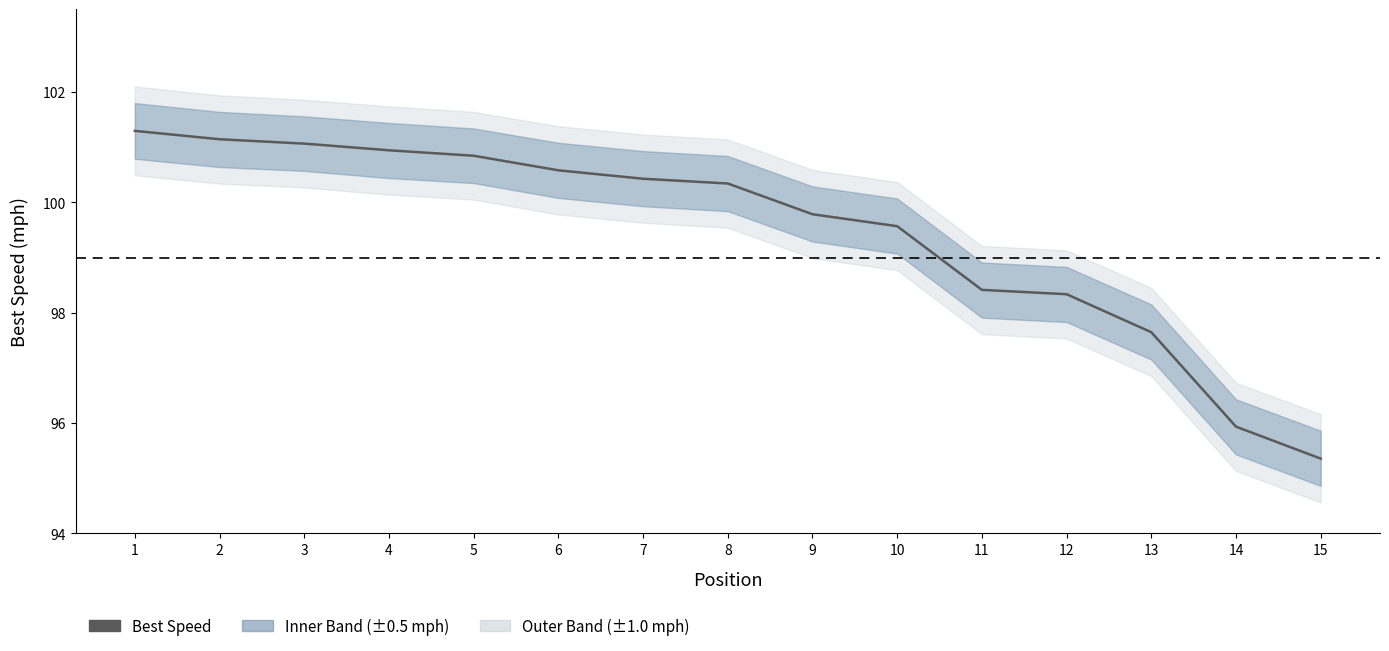

Reading right to left, what are all the values shown in this chart?

15=95.4	14=95.9	13=97.6	12=98.3	11=98.4	10=99.6	9=99.8	8=100.3	7=100.4	6=100.6	5=100.8	4=100.9	3=101.1	2=101.1	1=101.3